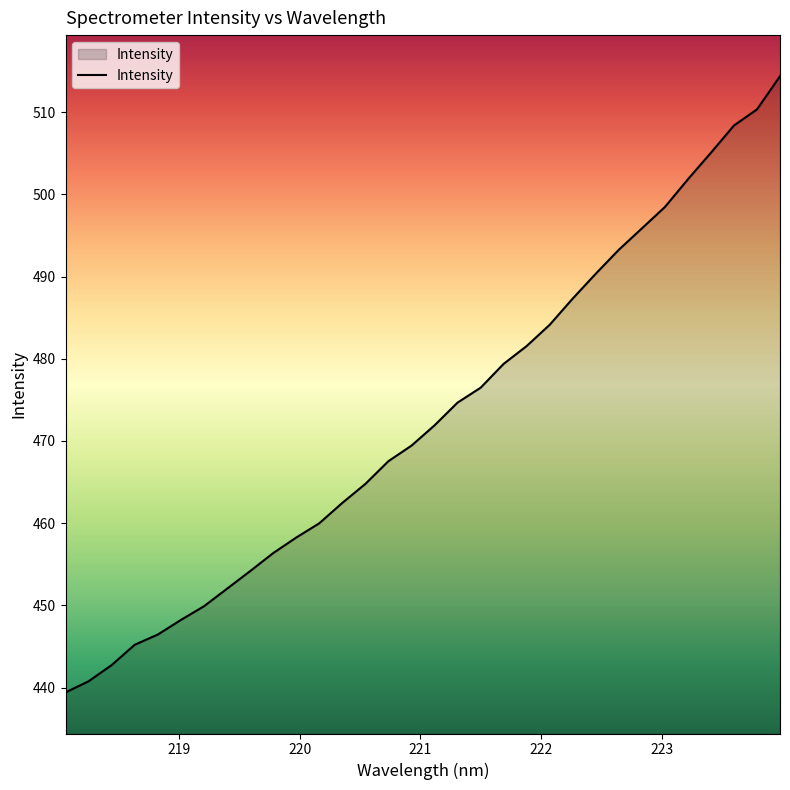

What is the minimum value shown in the chart?

439.4